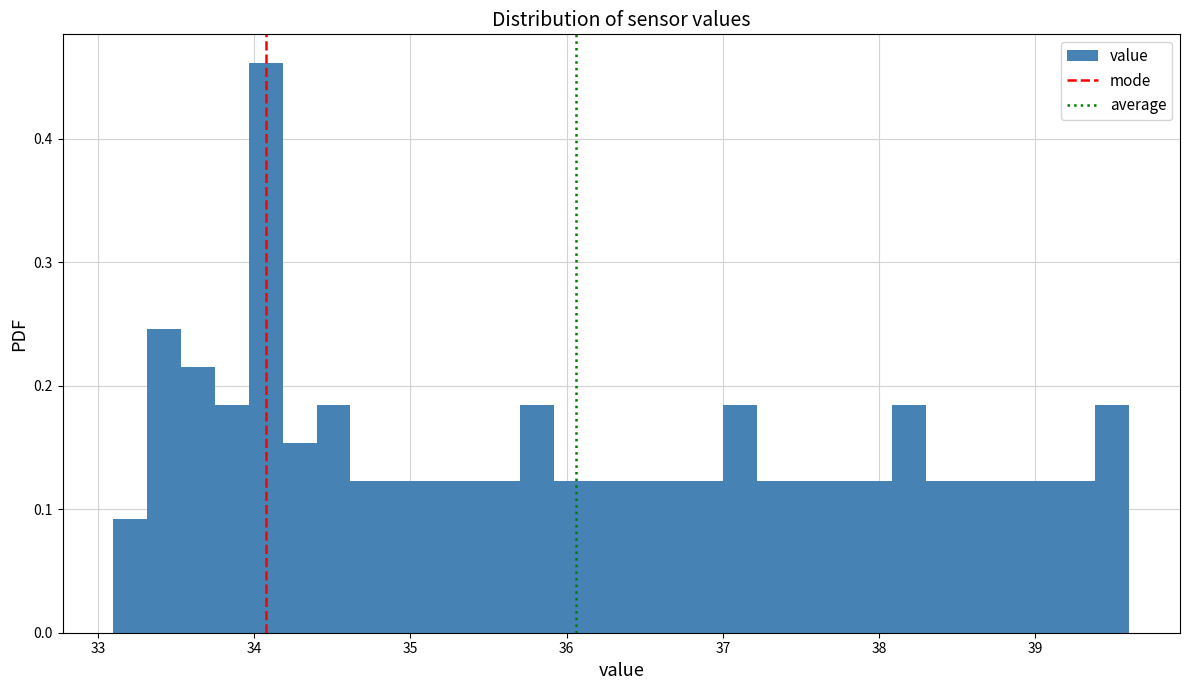

Read against the x-axis, roughly where is the centre of the tallest bar?

34.1